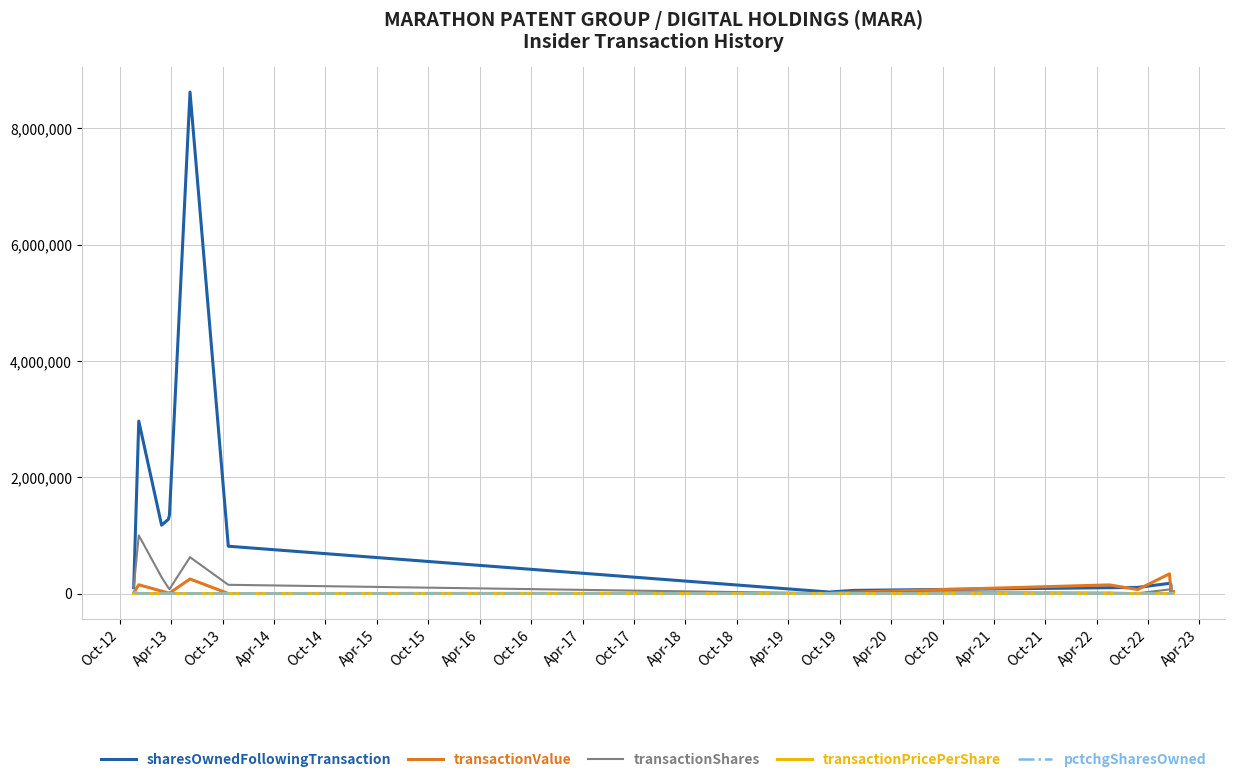

Which series has the widest spread of values?

sharesOwnedFollowingTransaction